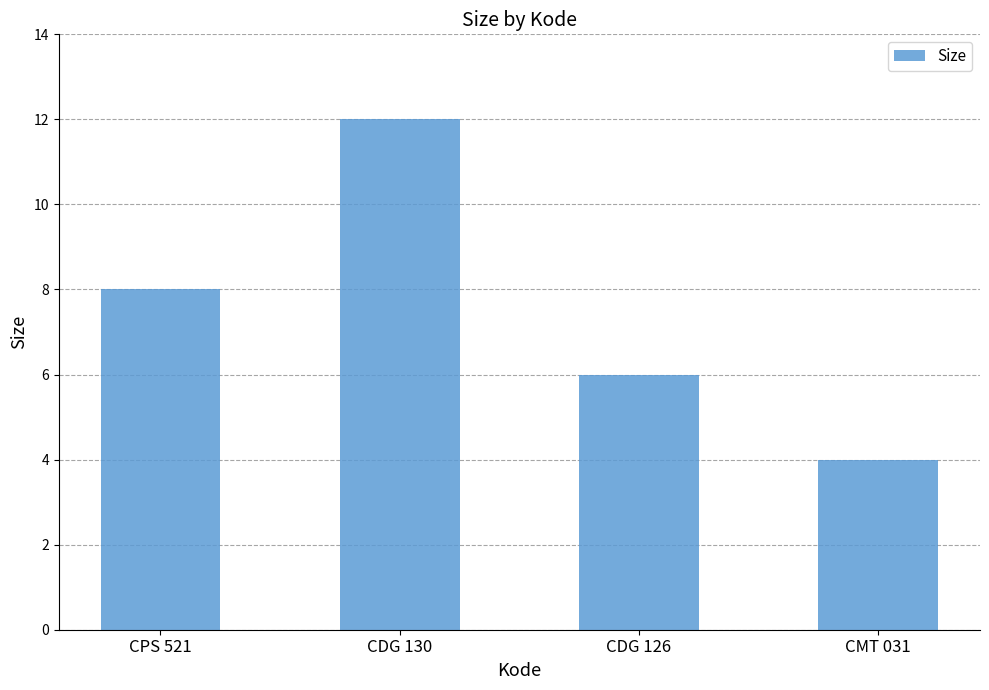

Reading right to left, what are all the values shown in this chart?

4	6	12	8